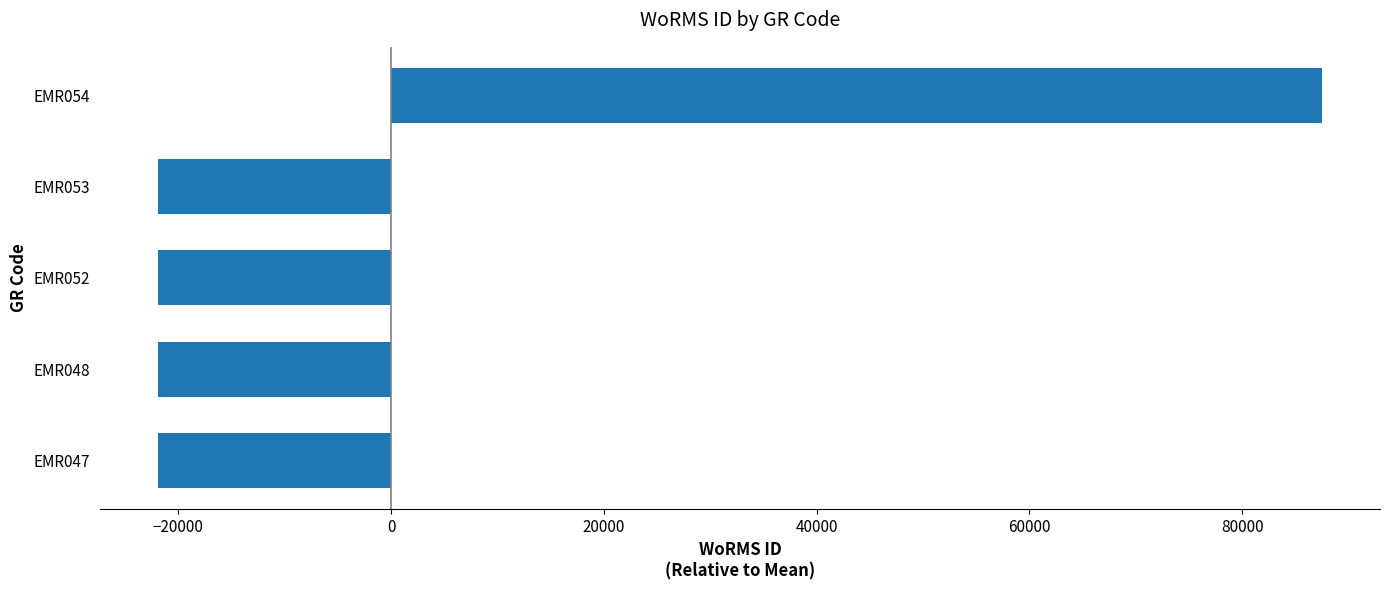

Between EMR054 and EMR052, which is larger?

EMR054